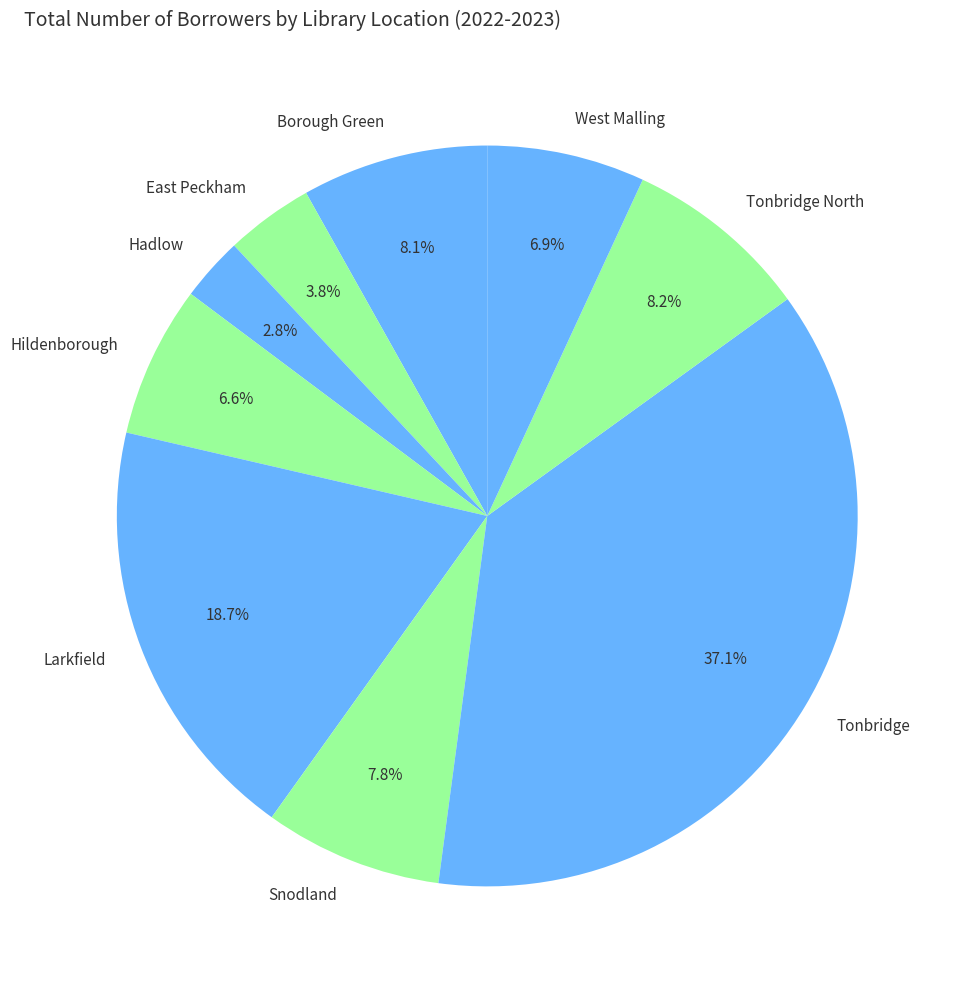

To the nearest percent, what is the difference between the largest and smallest slice percentages?

34%